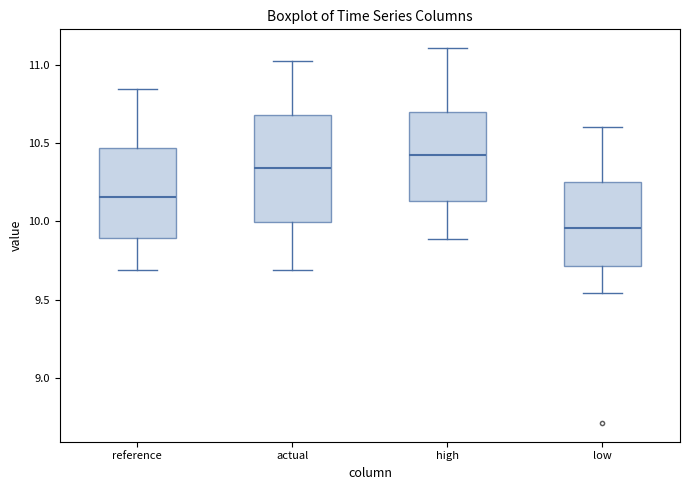

Where is the upper edge of the box for actual on the y-axis? The values are not printed on the chart, so give them approximately, as read against the axis.

10.70